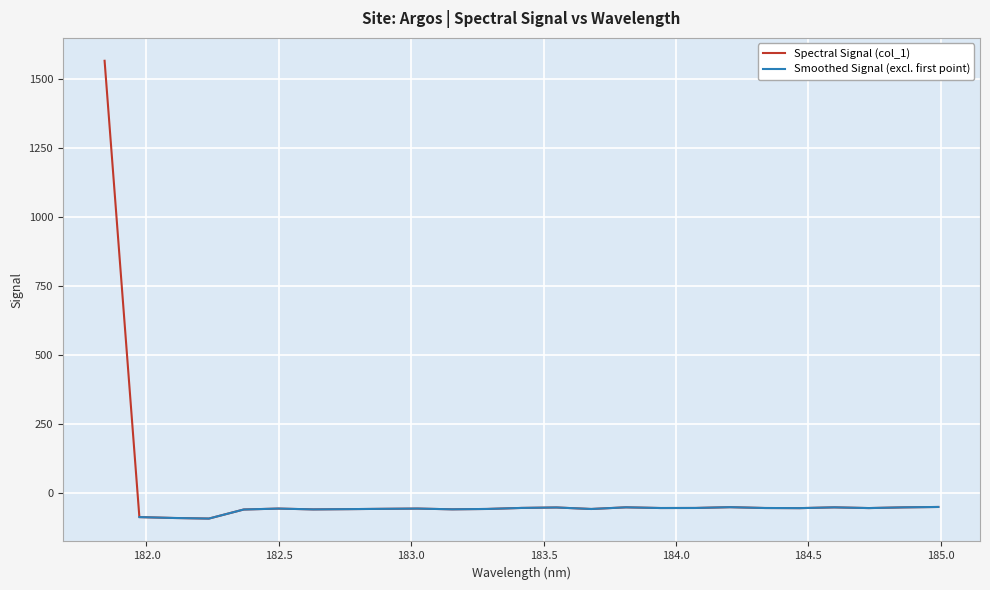

What position from the left is 184.3357763242?

20